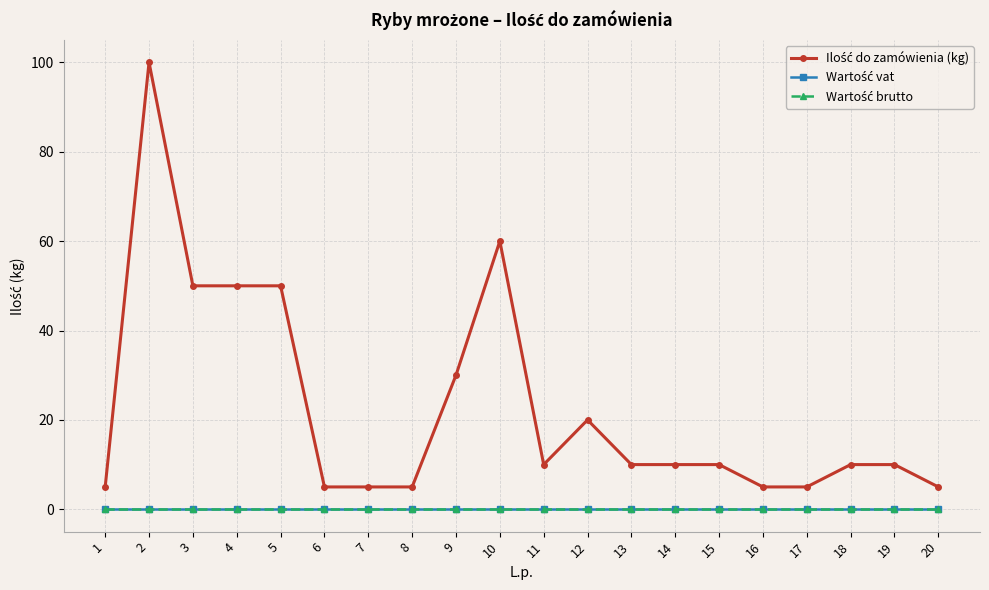

What is the total value across all series at 4?

50